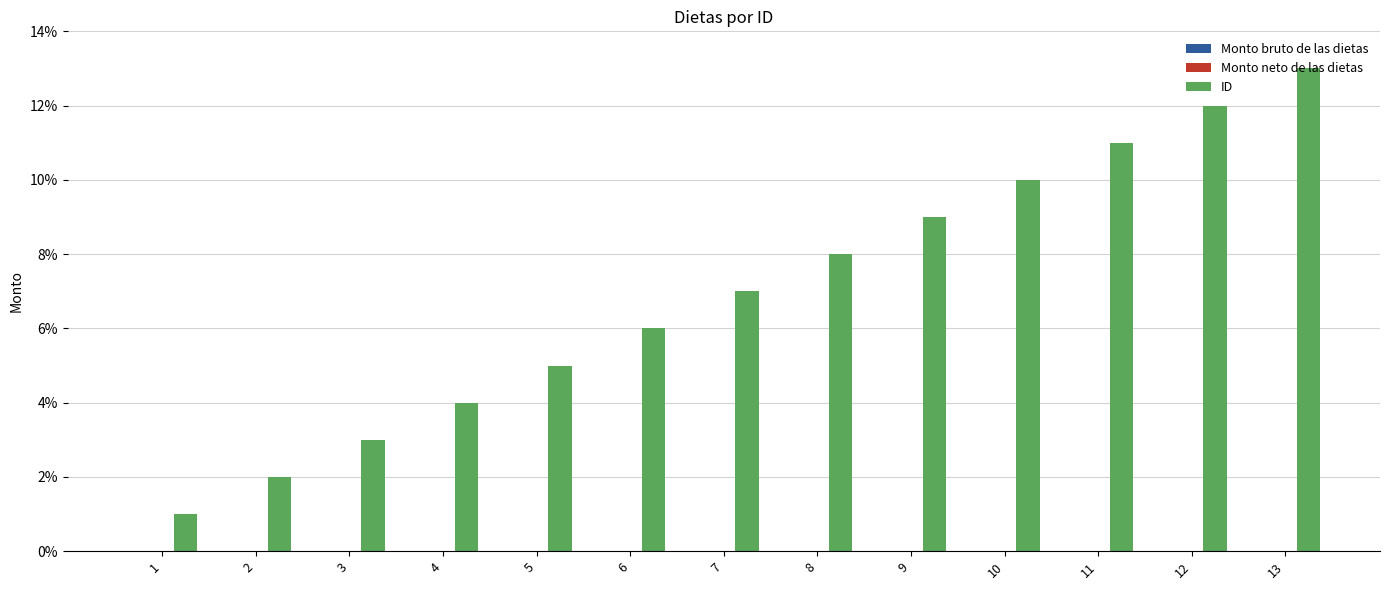

Which has a higher value, 5 or 9?

9